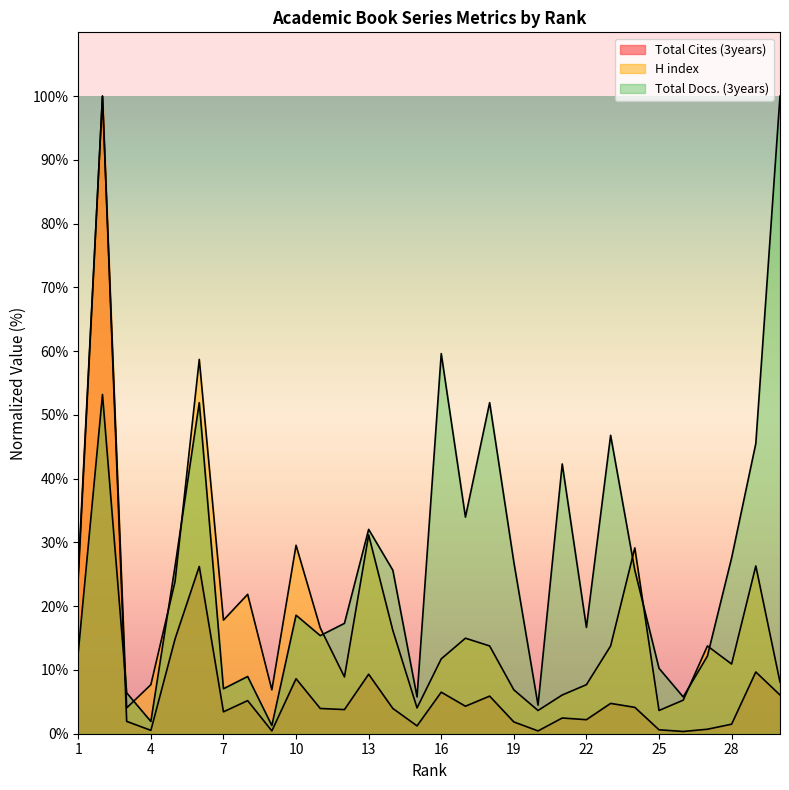

At which label does Total Docs. (3years) first exceed 25?

2